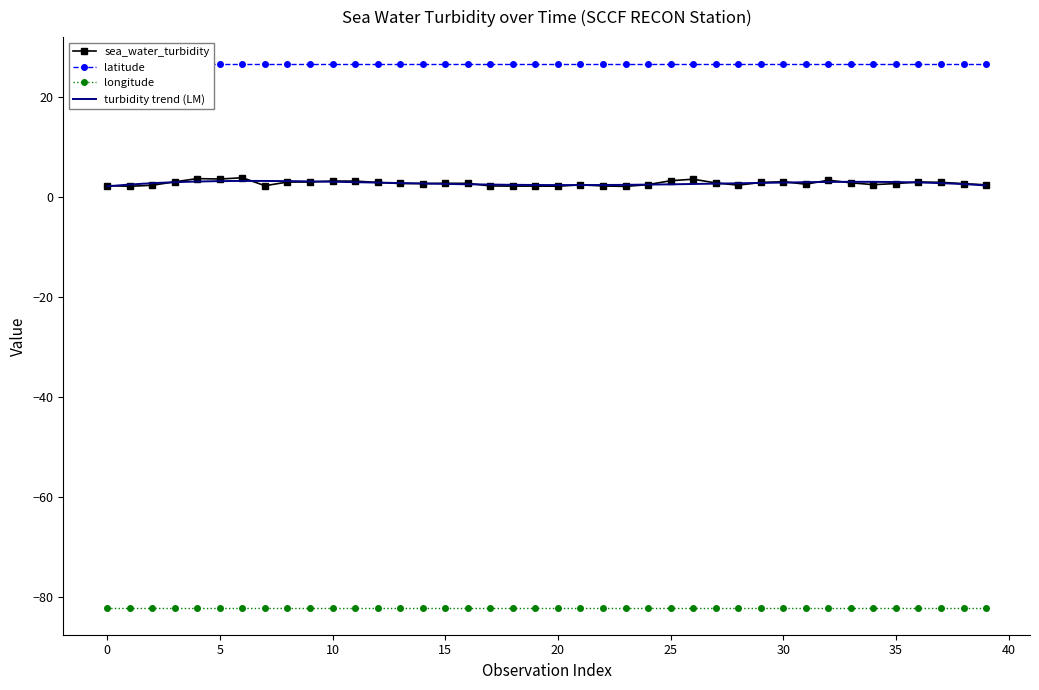

True or false: longitude and sea_water_turbidity cross at least once.

False